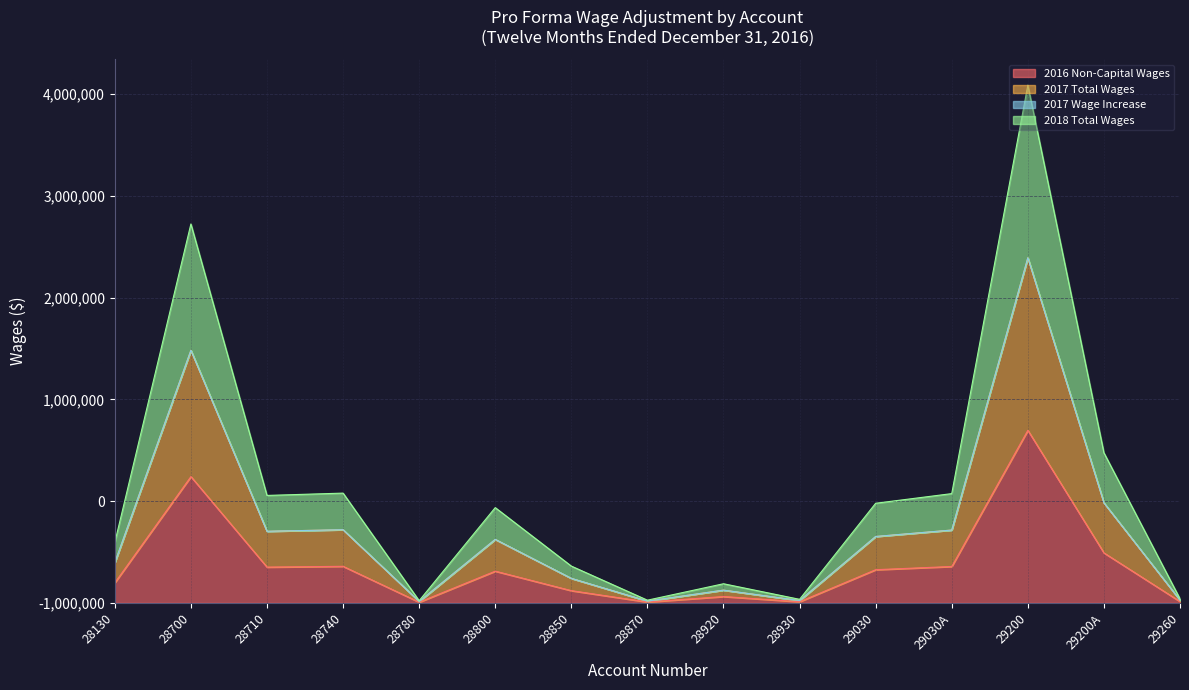

At which label does 2016 Non-Capital Wages reach its peak?

29200